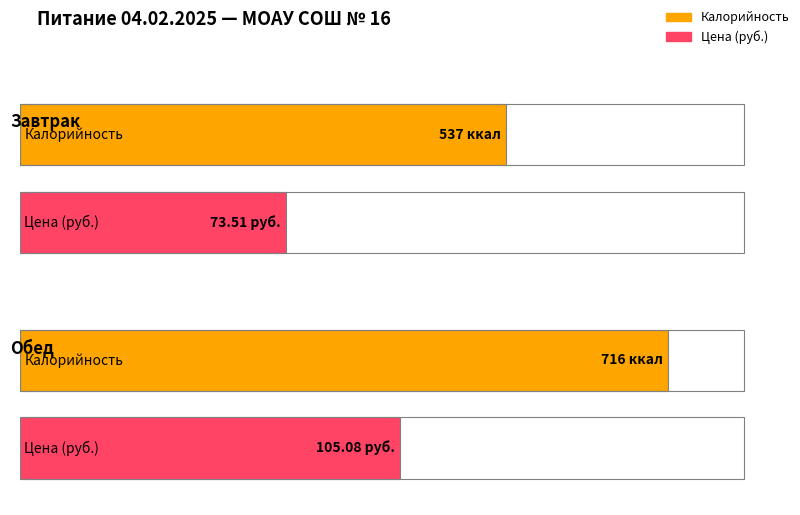

What position from the right is Обед?

1